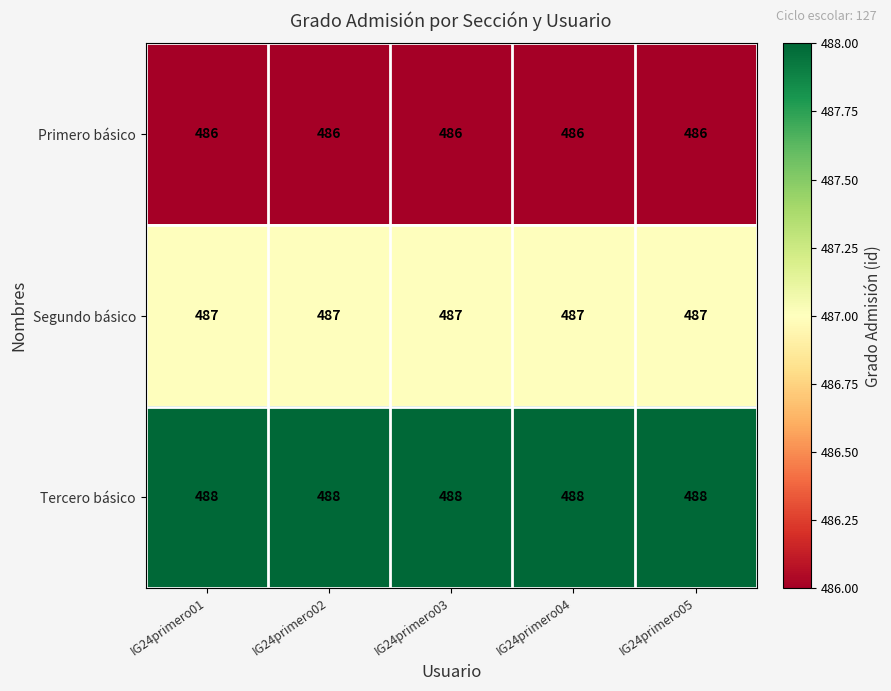

What is the total value across all series at IG24primero04?

1461